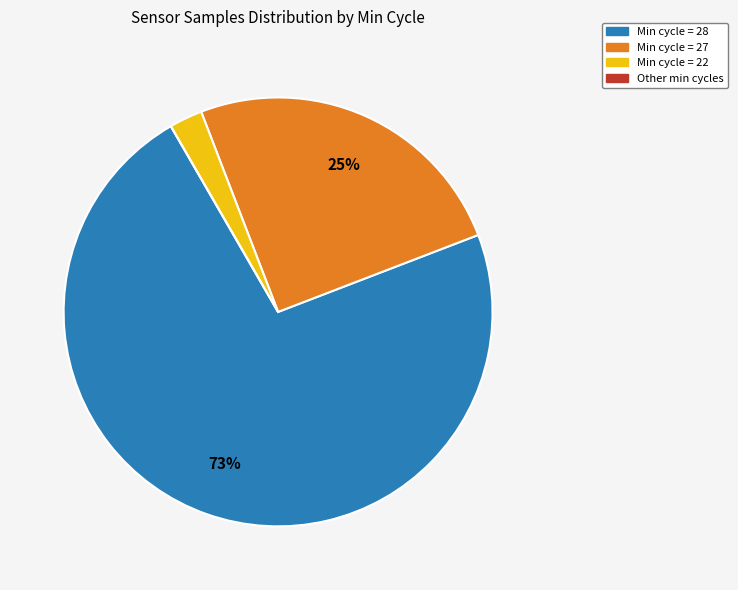

To the nearest percent, what is the difference between the largest and smallest slice percentages?

73%